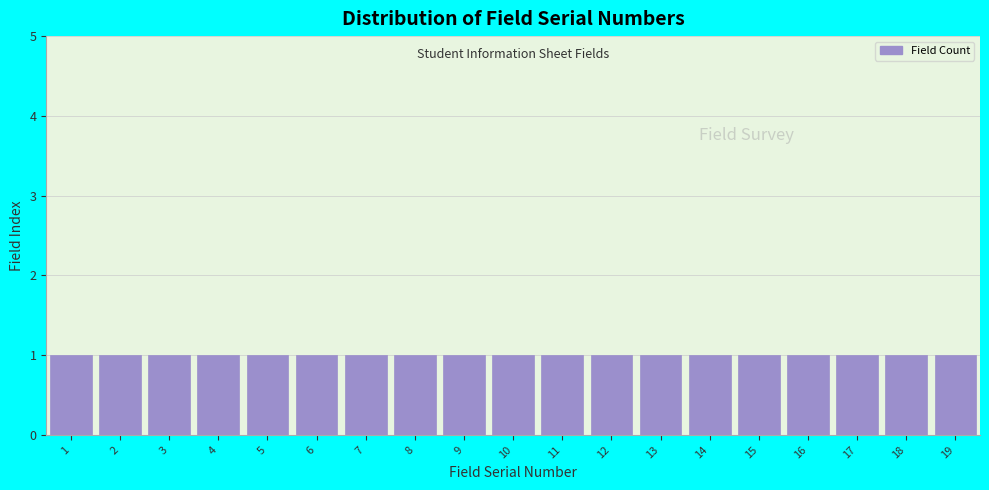

Reading left to right, list every bar in this chart as the range it spans on the x-axis followed by its height. The values are not printed on the chart, so give them approximately, as read against the axis.

0.5 to 1.5: 1
1.5 to 2.5: 1
2.5 to 3.5: 1
3.5 to 4.5: 1
4.5 to 5.5: 1
5.5 to 6.5: 1
6.5 to 7.5: 1
7.5 to 8.5: 1
8.5 to 9.5: 1
9.5 to 10.5: 1
10.5 to 11.5: 1
11.5 to 12.5: 1
12.5 to 13.5: 1
13.5 to 14.5: 1
14.5 to 15.5: 1
15.5 to 16.5: 1
16.5 to 17.5: 1
17.5 to 18.5: 1
18.5 to 19.5: 1